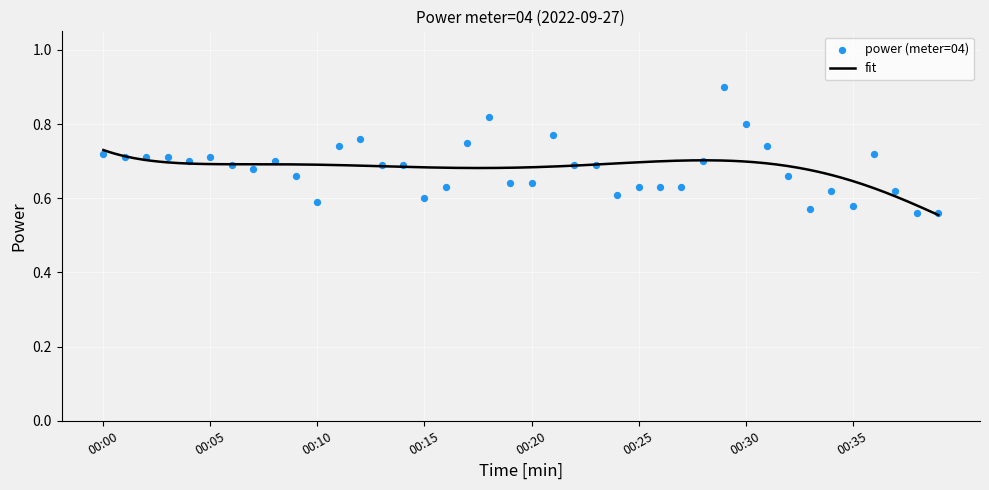

Between 00:22 and 00:10, which is larger?

00:22